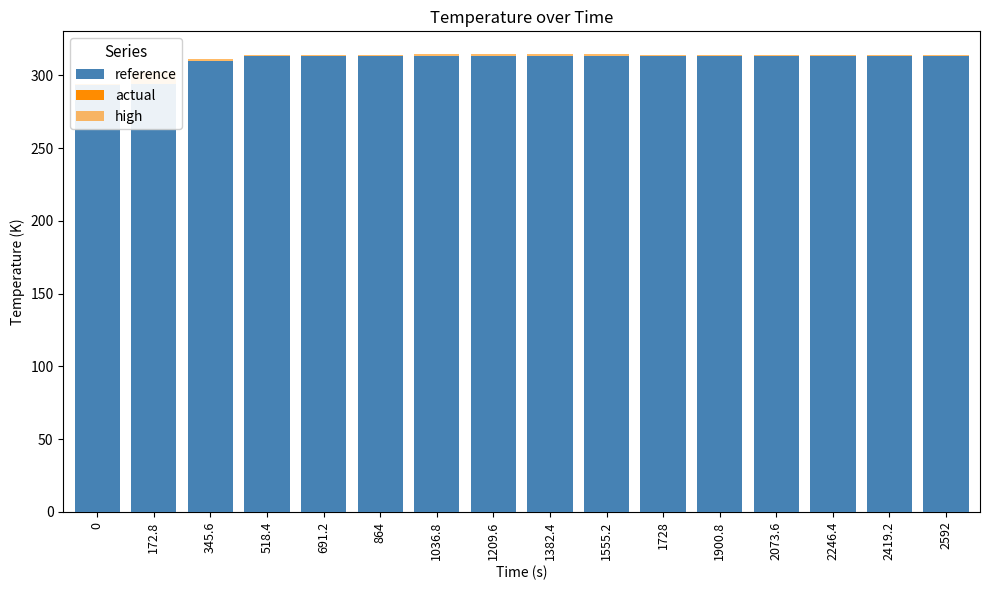

Where is reference nearest to the value 303?

345.6